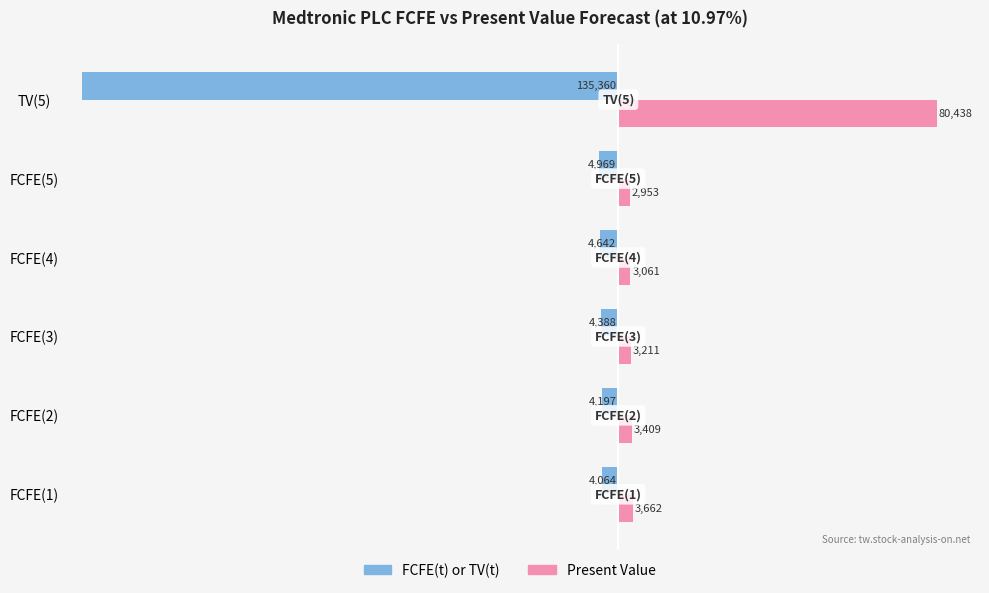

What is the difference between the highest and lowest values at FCFE(3)?

7599